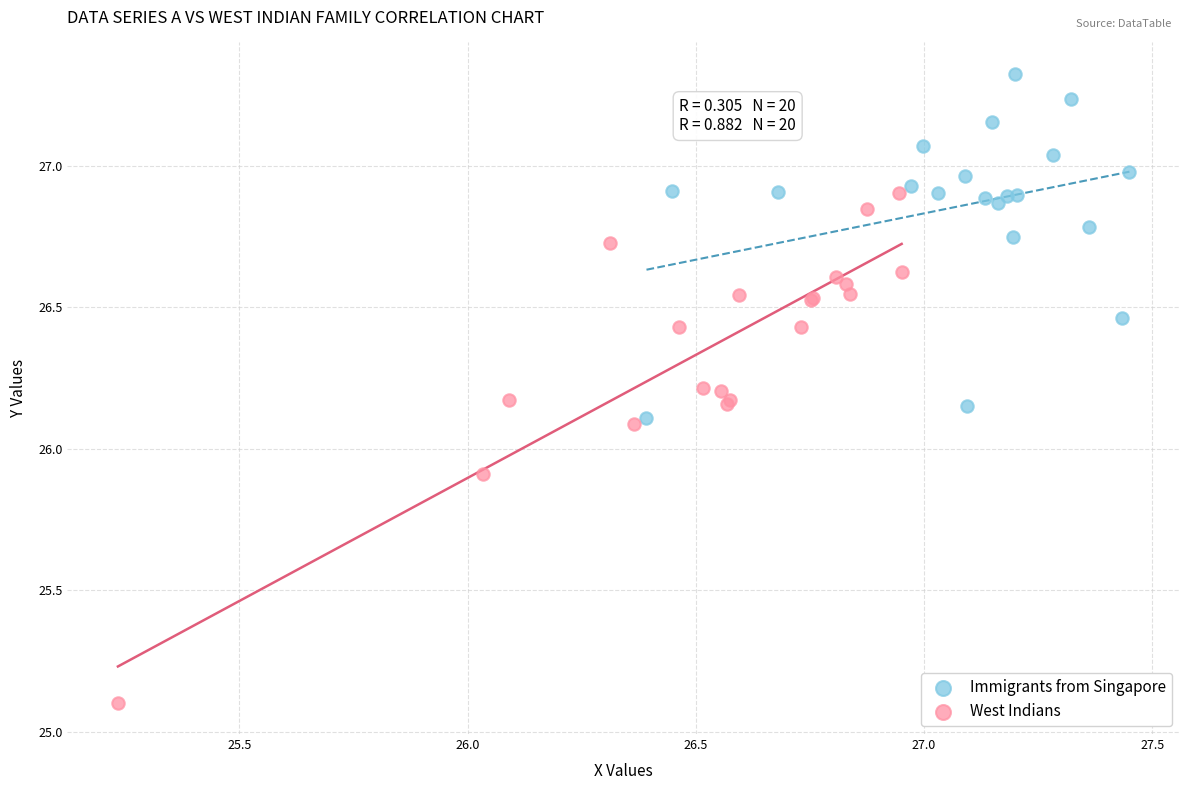

Which series reaches the maximum Y coordinate?

Immigrants from Singapore